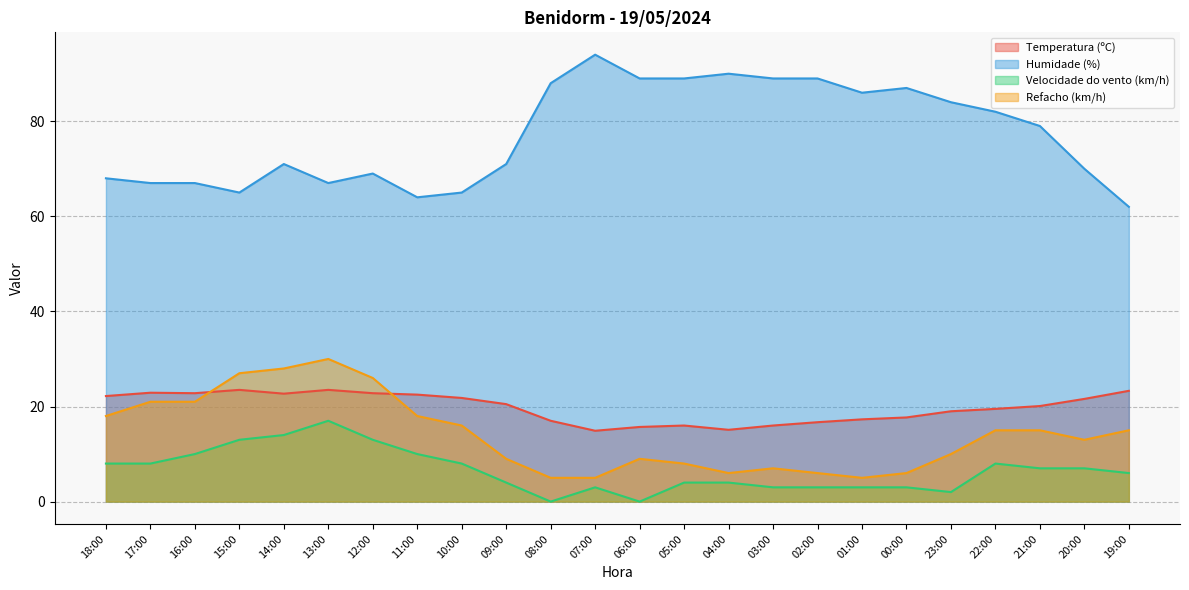

What is the maximum value shown in the chart?

94.0